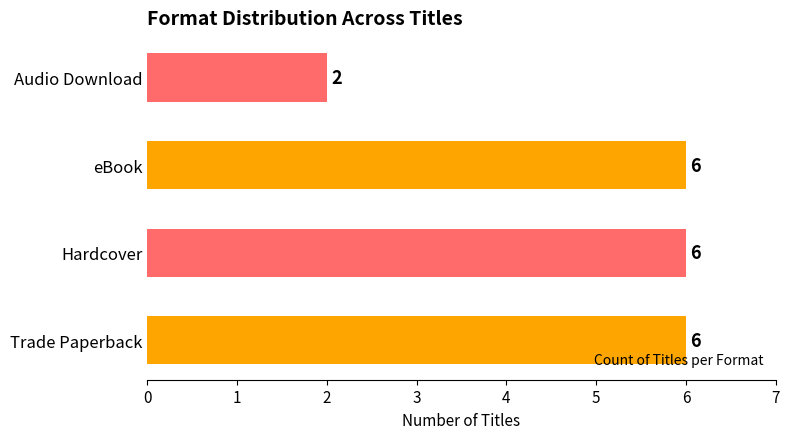

What is the smallest value displayed?

2